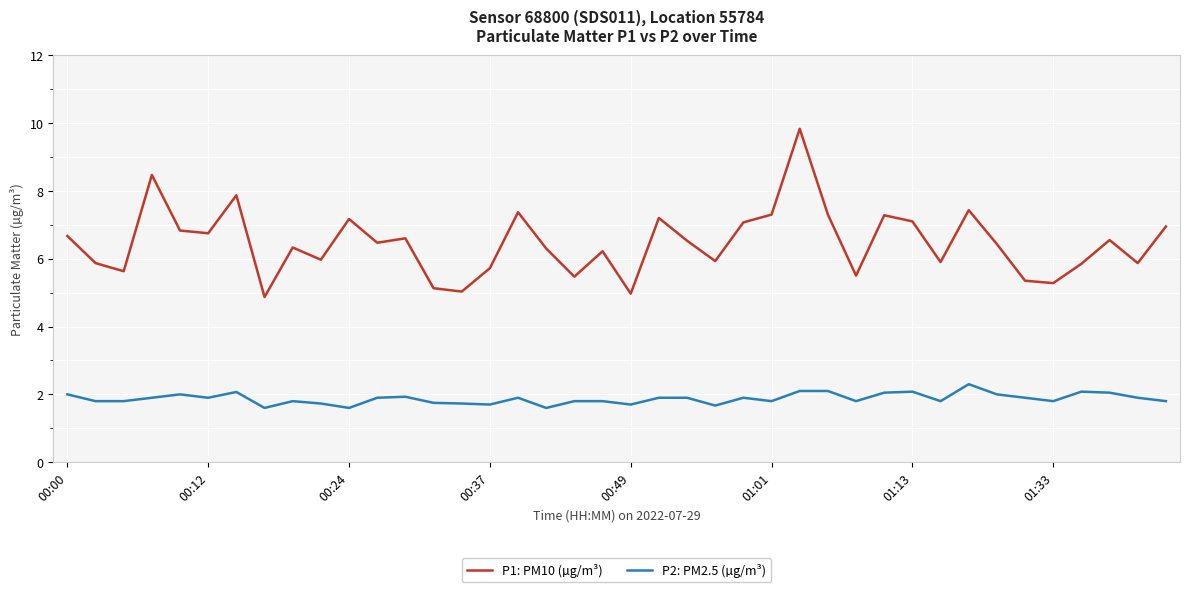

What is the maximum value shown in the chart?

9.8